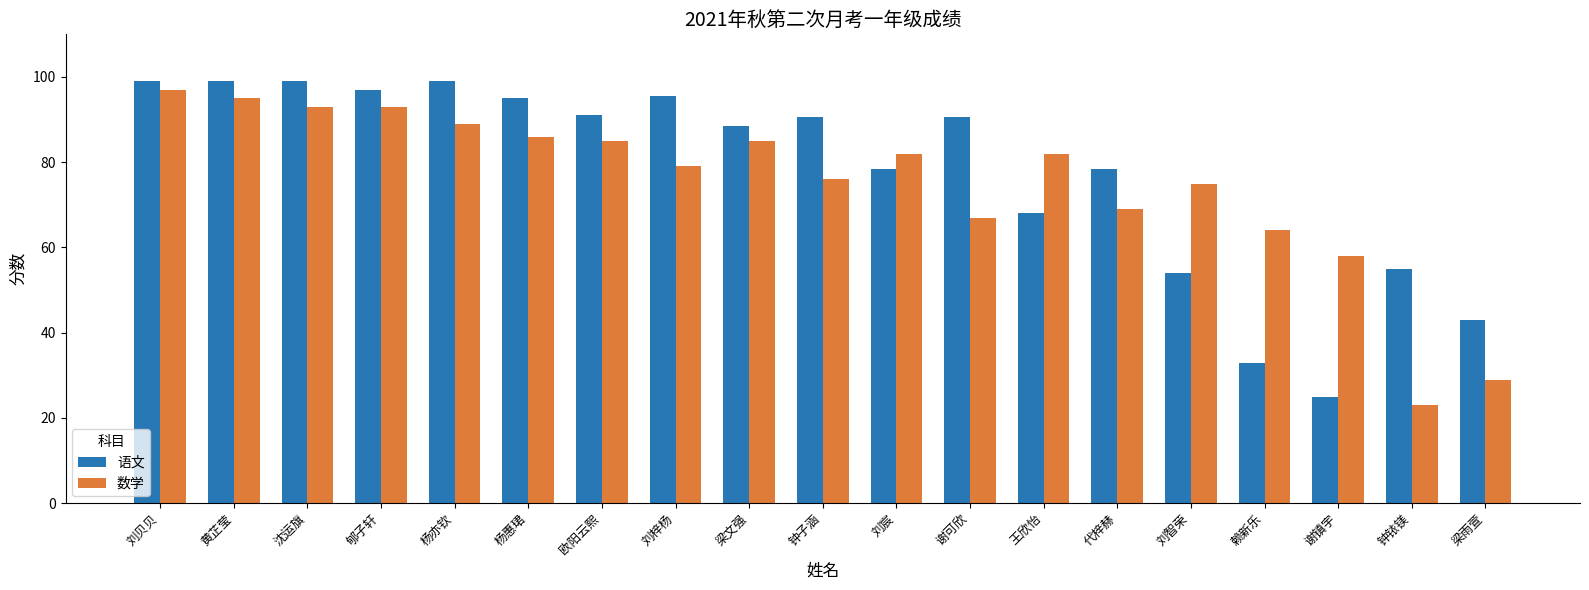

True or false: 数学 has a value of 69.0 at 代梓赫.

True